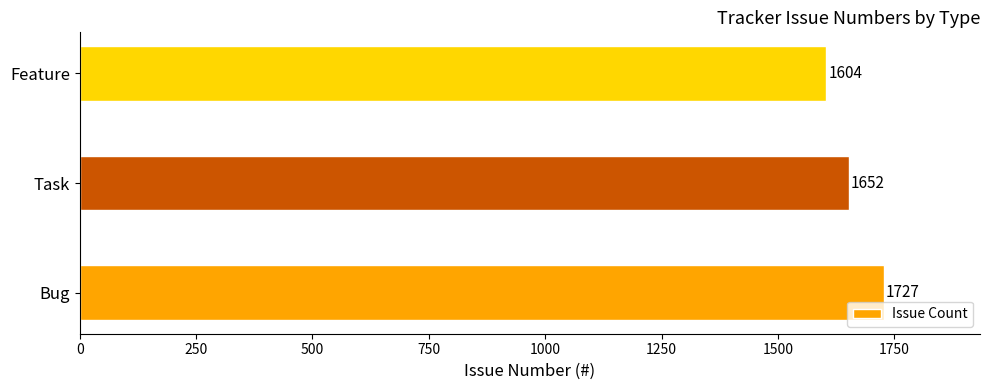

Reading bottom to top, list all the values displayed in this chart.

1727	1652	1604